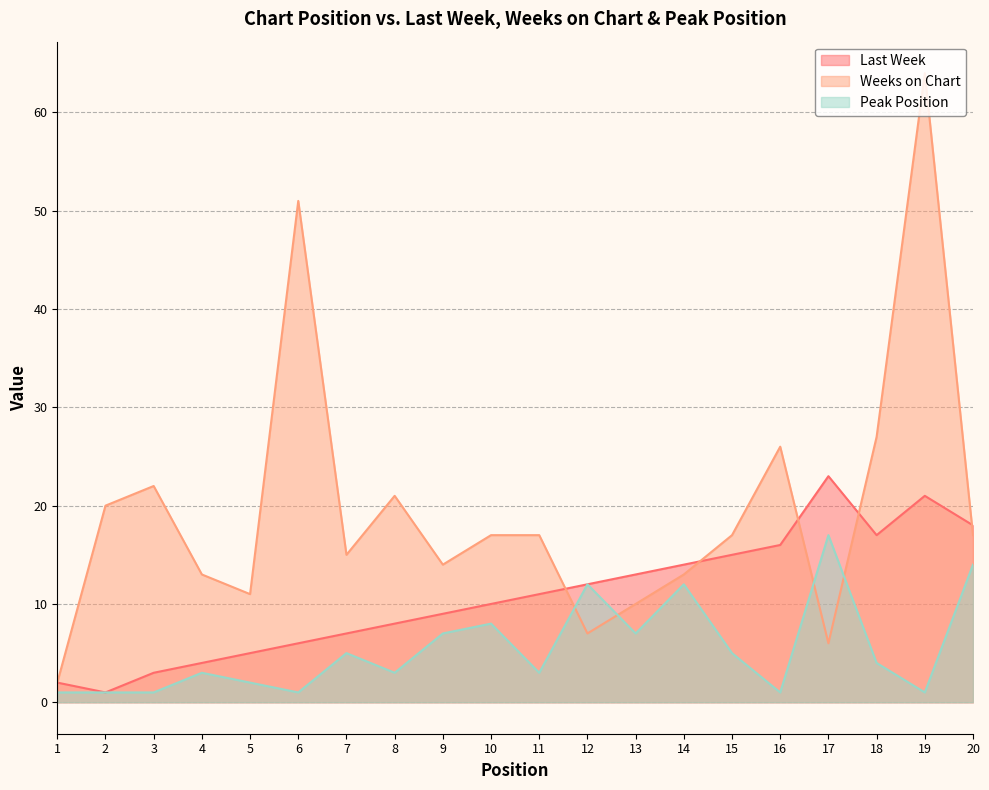

Is it true that Weeks on Chart equals 37 at 3?

False